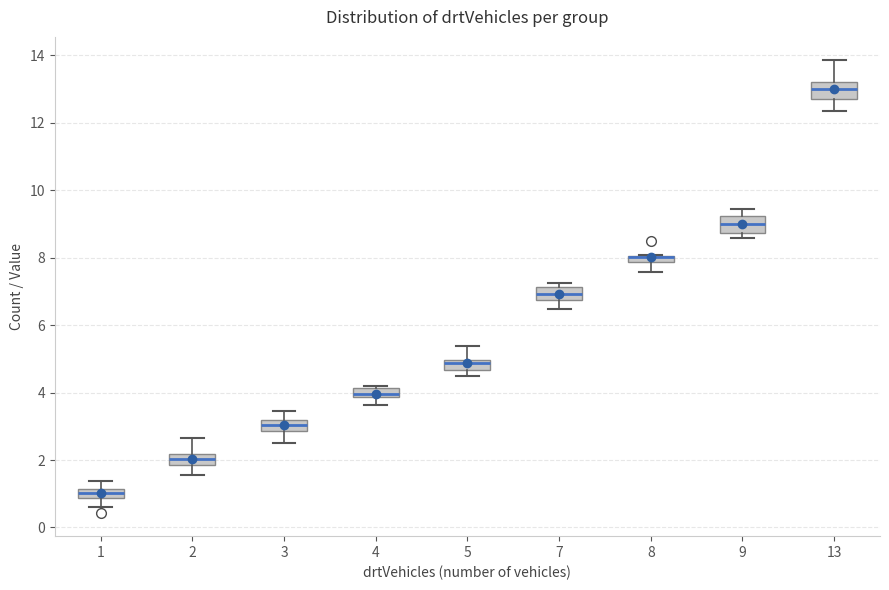

Where does the lower whisker of the box at x = 7 end on the y-axis? The values are not printed on the chart, so give them approximately, as read against the axis.

6.4